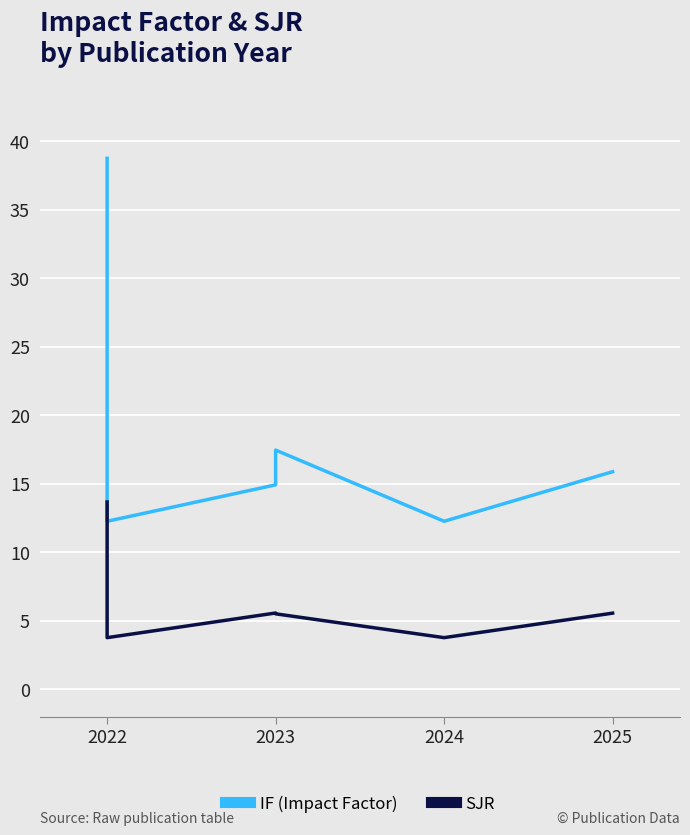

How many interior local peaks does the IF (Impact Factor) series have?

1